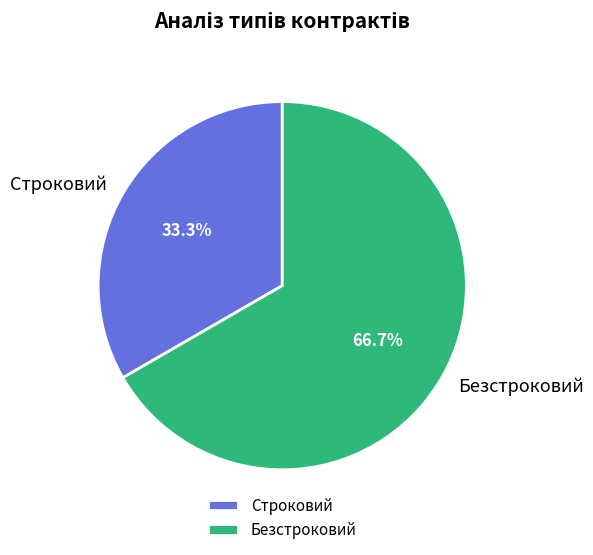

Which slice is the largest?

Безстроковий